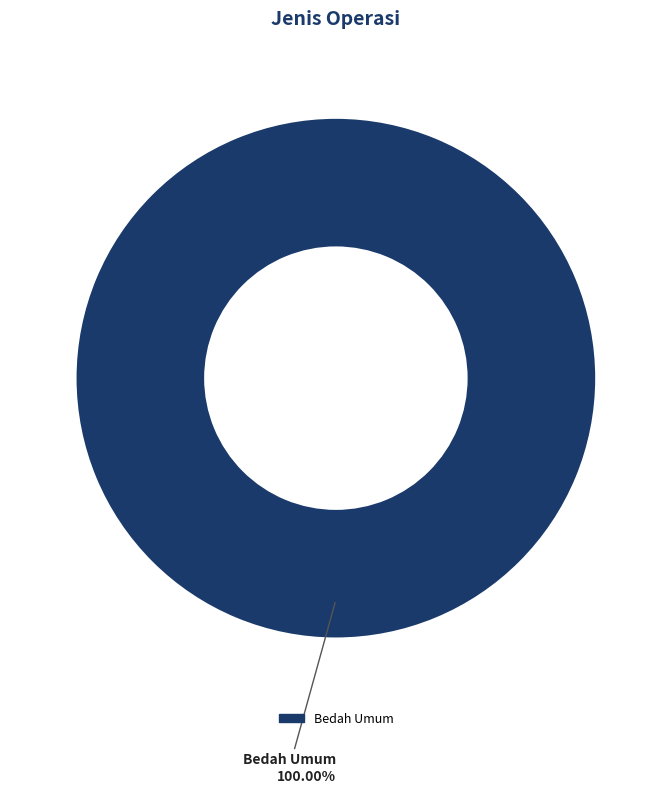

Is there any slice that represents more than half of the pie?

Yes